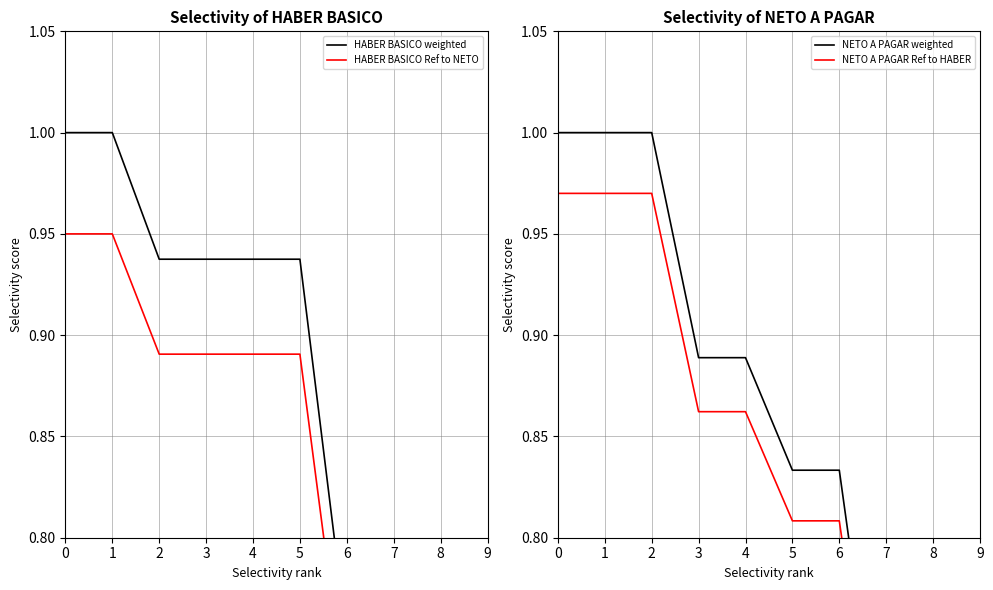

What is the minimum value for NETO A PAGAR Ref to HABER?

0.6